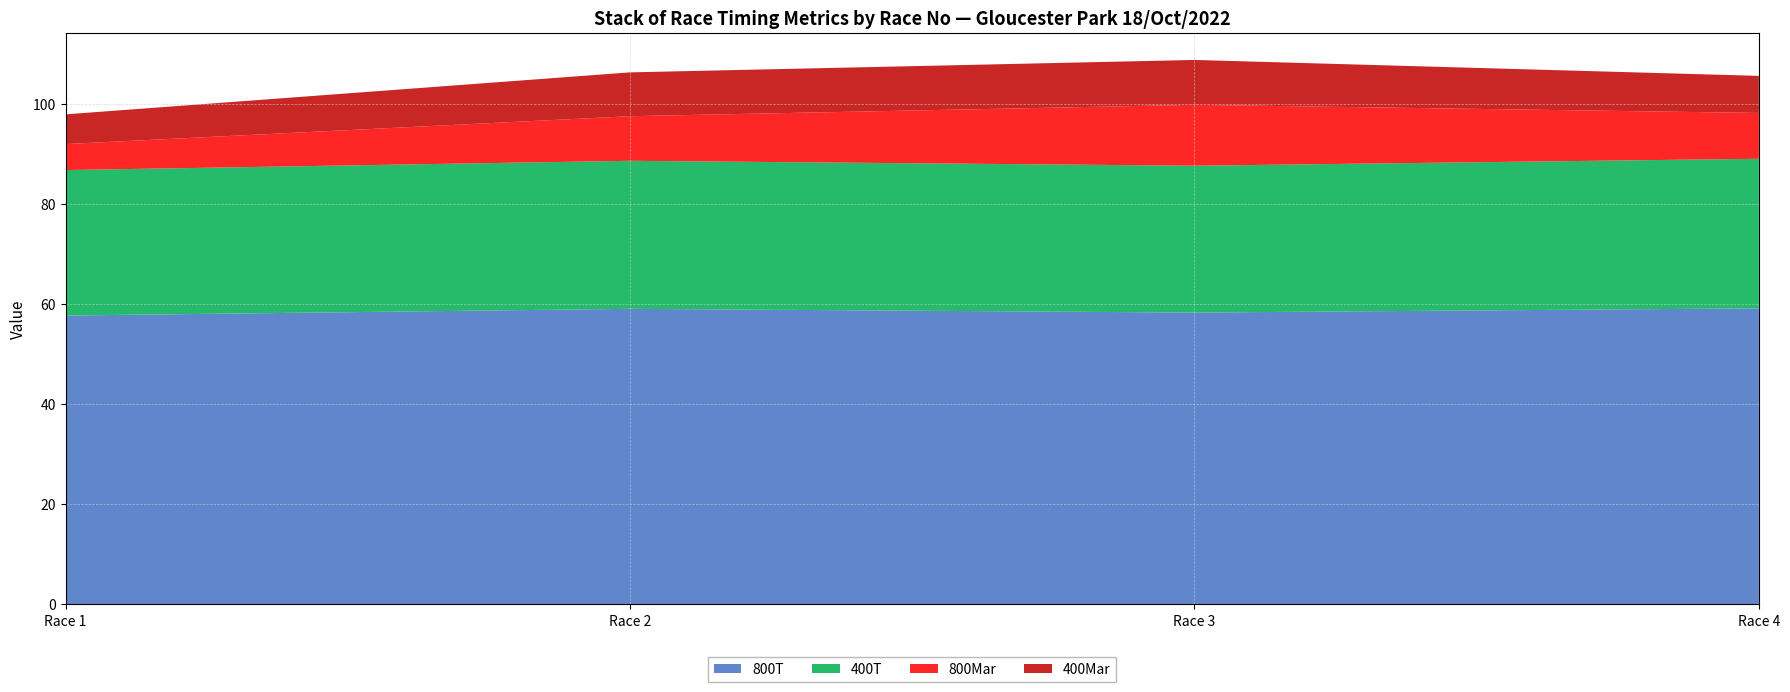

What is the total value across all series at Race 3?

108.9